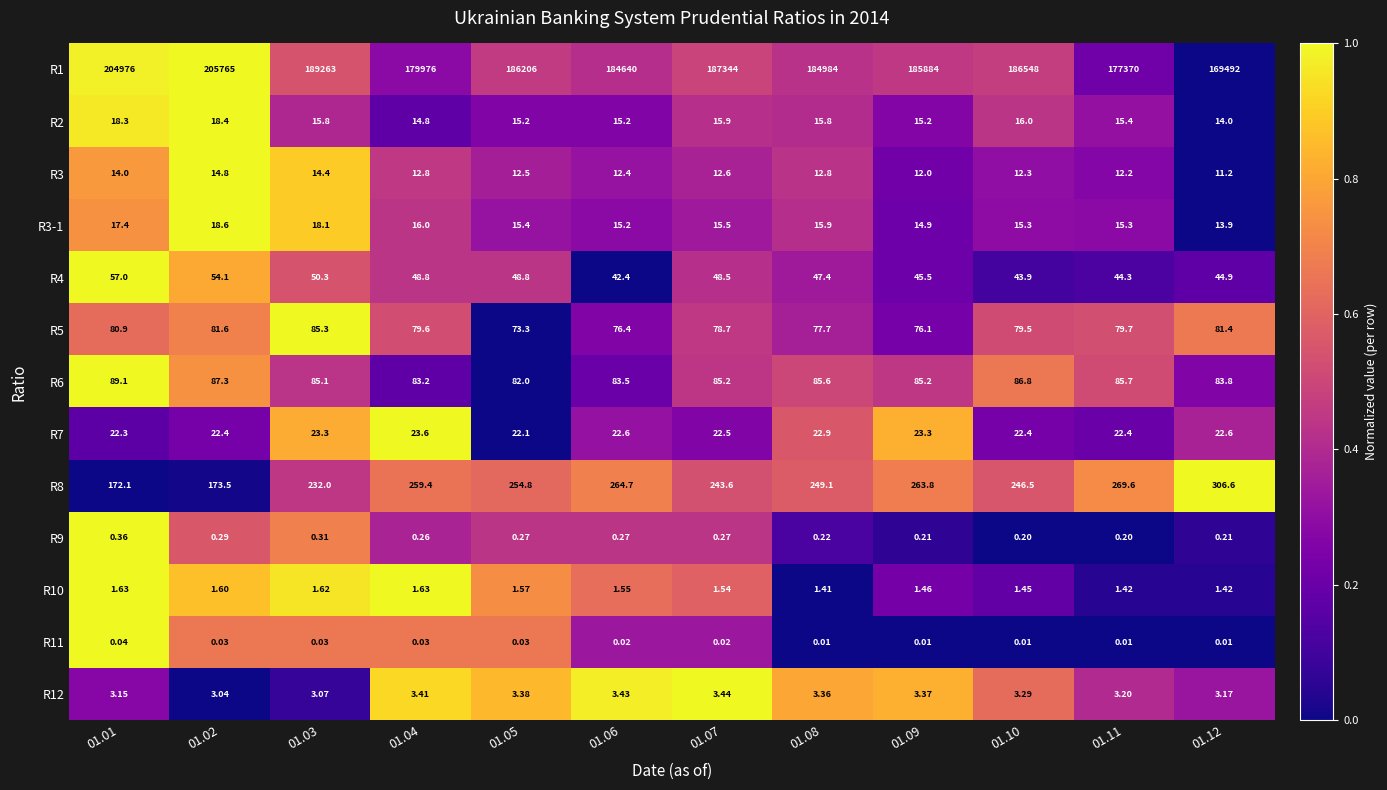

At which category is the sum across all series the highest?

01.02